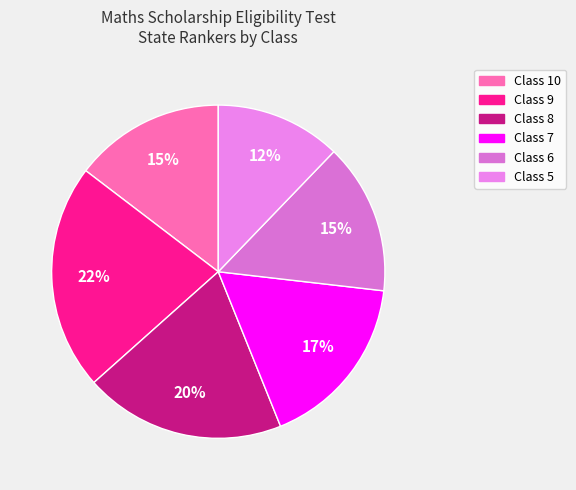

Is there a majority slice in this chart?

No